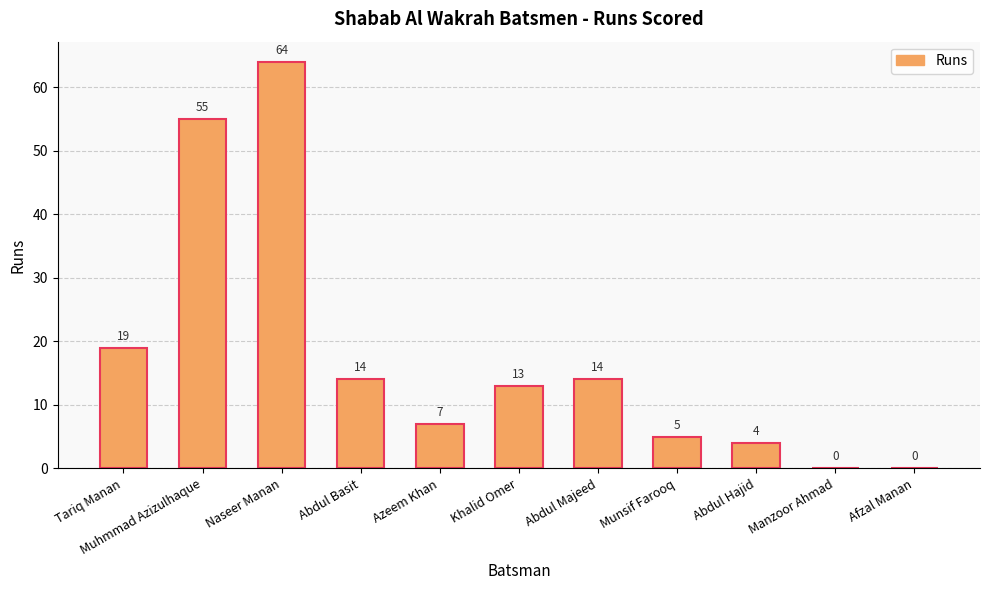

What is the average value?

18